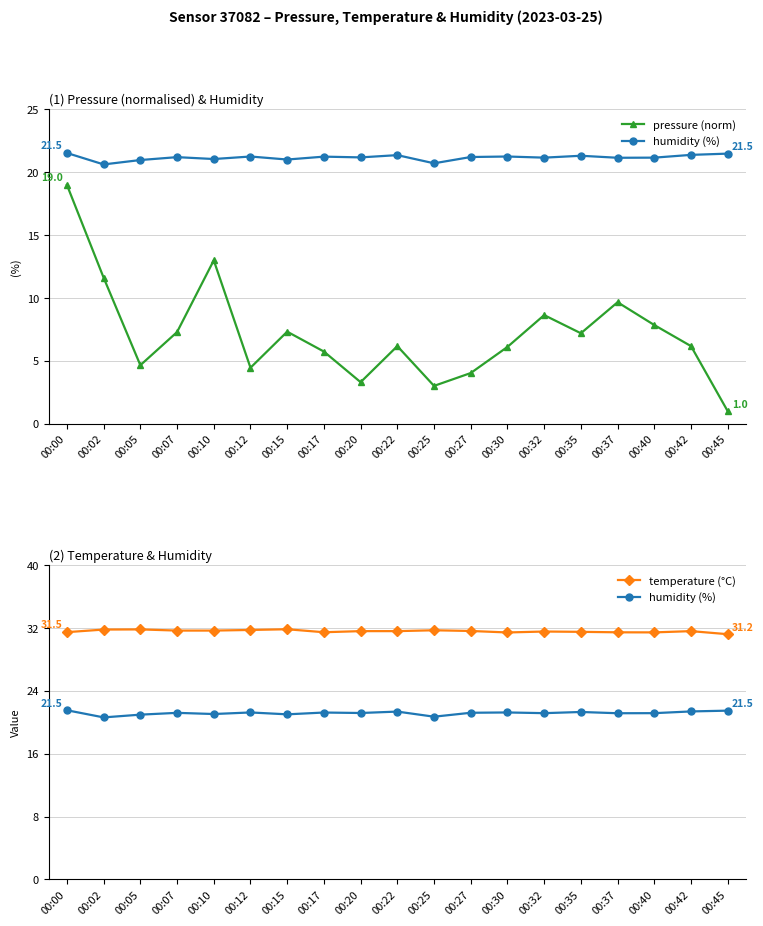

Reading right to left, what are all the values shown in this chart?

pressure (norm): 00:45=1.0	00:42=6.2	00:40=7.9	00:37=9.7	00:35=7.2	00:32=8.6	00:30=6.1	00:27=4.0	00:25=3.0	00:22=6.2	00:20=3.3	00:17=5.7	00:15=7.3	00:12=4.5	00:10=13.0	00:07=7.3	00:05=4.7	00:02=11.6	00:00=19.0
humidity (%): 00:45=21.5	00:42=21.4	00:40=21.2	00:37=21.2	00:35=21.3	00:32=21.2	00:30=21.3	00:27=21.2	00:25=20.7	00:22=21.4	00:20=21.2	00:17=21.2	00:15=21.0	00:12=21.3	00:10=21.1	00:07=21.2	00:05=21.0	00:02=20.6	00:00=21.5
temperature (°C): 00:45=31.2	00:42=31.6	00:40=31.4	00:37=31.5	00:35=31.5	00:32=31.6	00:30=31.4	00:27=31.6	00:25=31.7	00:22=31.6	00:20=31.6	00:17=31.5	00:15=31.9	00:12=31.8	00:10=31.7	00:07=31.7	00:05=31.8	00:02=31.8	00:00=31.5